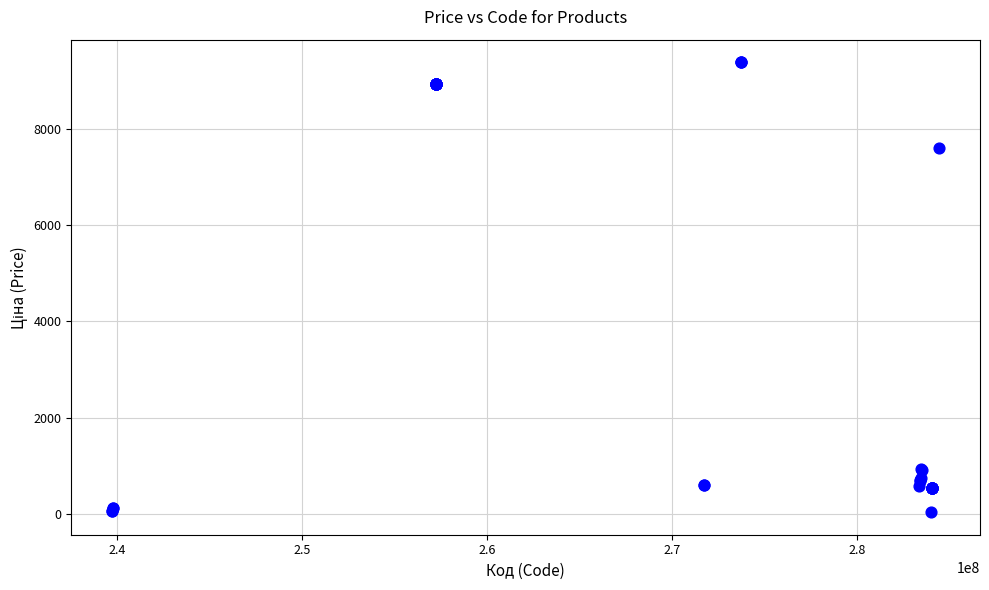

What Y value in the scatter plot is closest to 4708?

7596.5